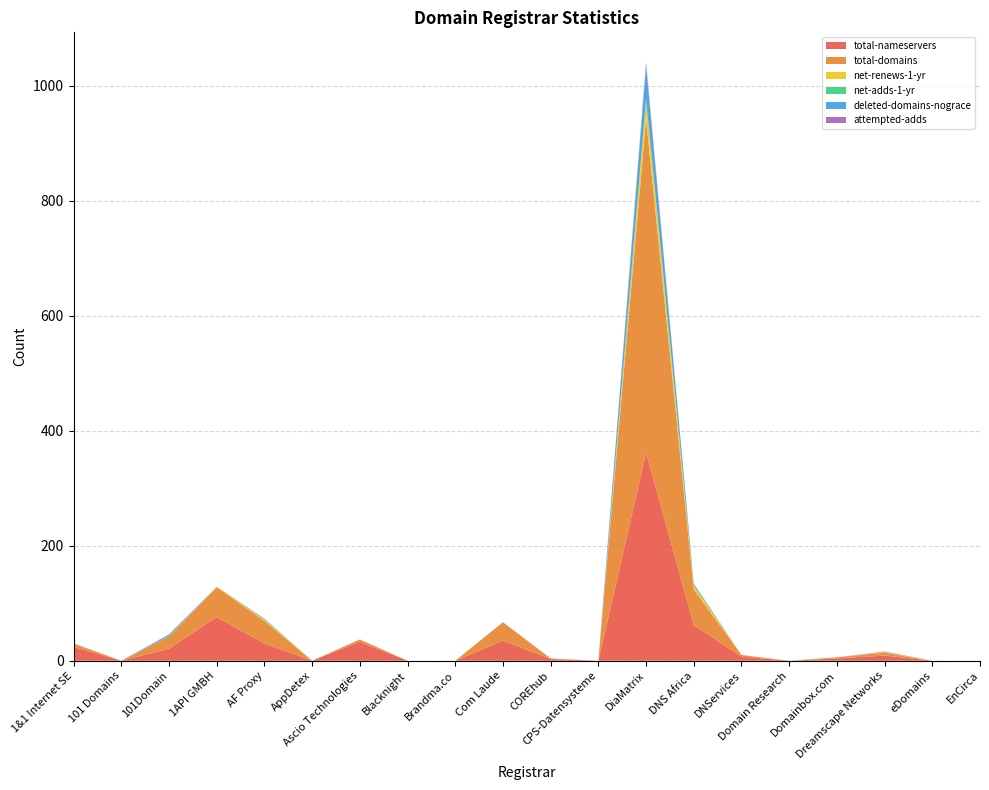

Reading left to right, list all the values displayed in this chart.

total-nameservers: 1&1 Internet SE=24	101 Domains=0	101Domain=21	1API GMBH=76	AF Proxy=30	AppDetex=0	Ascio Technologies=33	Blacknight=0	Brandma.co=0	Com Laude=35	COREhub=3	CPS-Datensysteme=0	DiaMatrix=362	DNS Africa=62	DNServices=7	Domain Research=0	Domainbox.com=4	Dreamscape Networks=9	eDomains=0	EnCirca=0
total-domains: 1&1 Internet SE=6	101 Domains=0	101Domain=21	1API GMBH=52	AF Proxy=39	AppDetex=0	Ascio Technologies=4	Blacknight=0	Brandma.co=0	Com Laude=32	COREhub=1	CPS-Datensysteme=0	DiaMatrix=580	DNS Africa=62	DNServices=3	Domain Research=0	Domainbox.com=2	Dreamscape Networks=5	eDomains=0	EnCirca=0
net-renews-1-yr: 1&1 Internet SE=0	101 Domains=0	101Domain=0	1API GMBH=1	AF Proxy=2	AppDetex=0	Ascio Technologies=0	Blacknight=0	Brandma.co=0	Com Laude=0	COREhub=0	CPS-Datensysteme=0	DiaMatrix=30	DNS Africa=7	DNServices=0	Domain Research=0	Domainbox.com=0	Dreamscape Networks=1	eDomains=0	EnCirca=0
net-adds-1-yr: 1&1 Internet SE=0	101 Domains=0	101Domain=1	1API GMBH=0	AF Proxy=1	AppDetex=0	Ascio Technologies=0	Blacknight=0	Brandma.co=0	Com Laude=0	COREhub=0	CPS-Datensysteme=0	DiaMatrix=6	DNS Africa=0	DNServices=0	Domain Research=0	Domainbox.com=0	Dreamscape Networks=0	eDomains=0	EnCirca=0
deleted-domains-nograce: 1&1 Internet SE=0	101 Domains=0	101Domain=2	1API GMBH=0	AF Proxy=0	AppDetex=0	Ascio Technologies=0	Blacknight=0	Brandma.co=0	Com Laude=0	COREhub=0	CPS-Datensysteme=0	DiaMatrix=57	DNS Africa=3	DNServices=0	Domain Research=0	Domainbox.com=0	Dreamscape Networks=0	eDomains=0	EnCirca=0
attempted-adds: 1&1 Internet SE=0	101 Domains=0	101Domain=1	1API GMBH=0	AF Proxy=1	AppDetex=0	Ascio Technologies=0	Blacknight=0	Brandma.co=0	Com Laude=0	COREhub=0	CPS-Datensysteme=0	DiaMatrix=6	DNS Africa=0	DNServices=0	Domain Research=0	Domainbox.com=0	Dreamscape Networks=1	eDomains=0	EnCirca=0